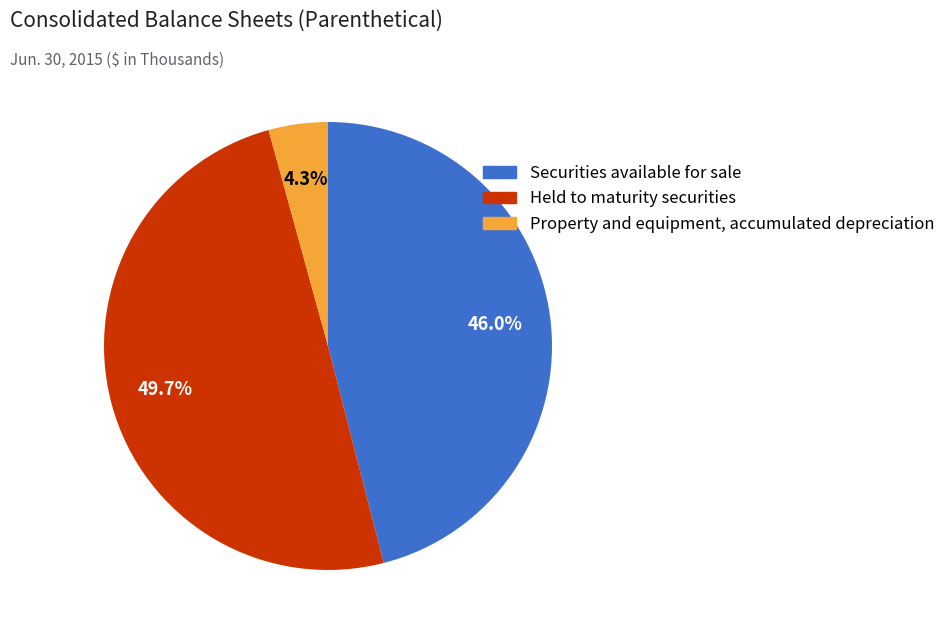

Between Securities available for sale and Held to maturity securities, which is larger?

Held to maturity securities